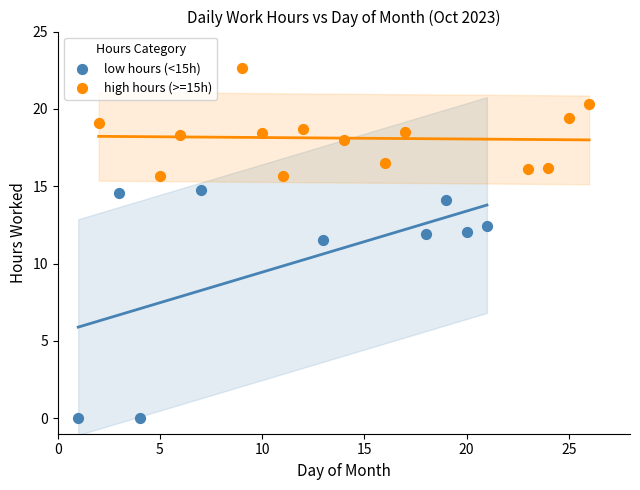

Which series reaches the maximum Y coordinate?

high hours (>=15h)